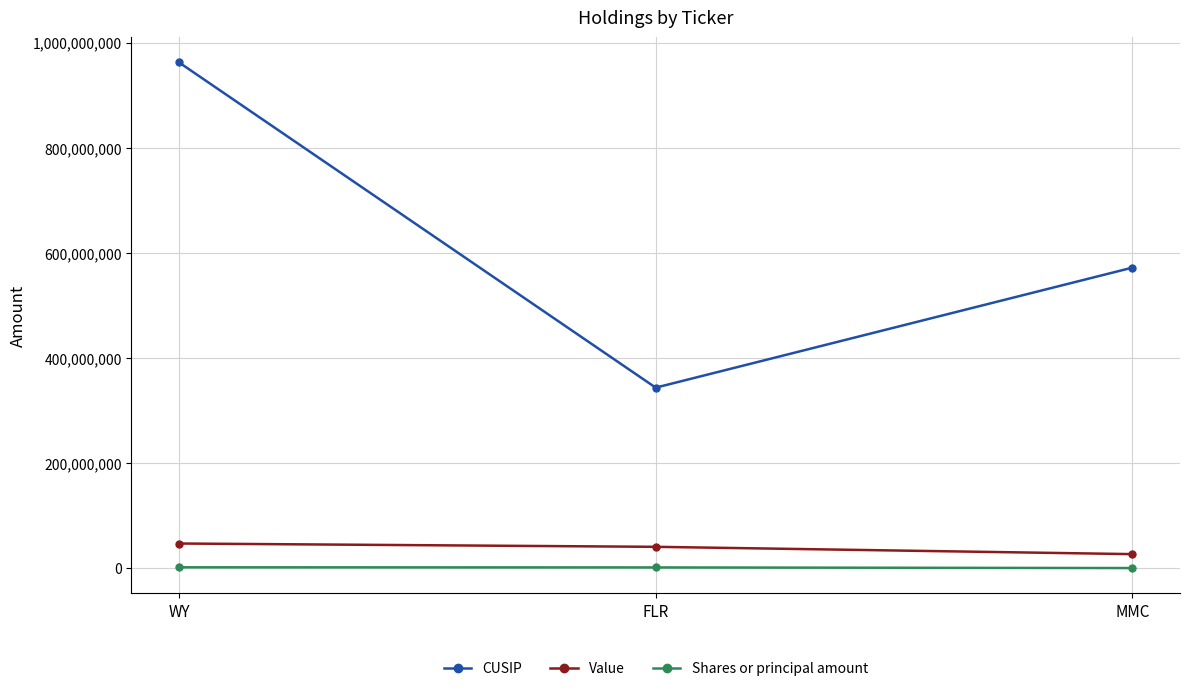

What is the difference between the second highest and minimum values in the CUSIP series?

228336000